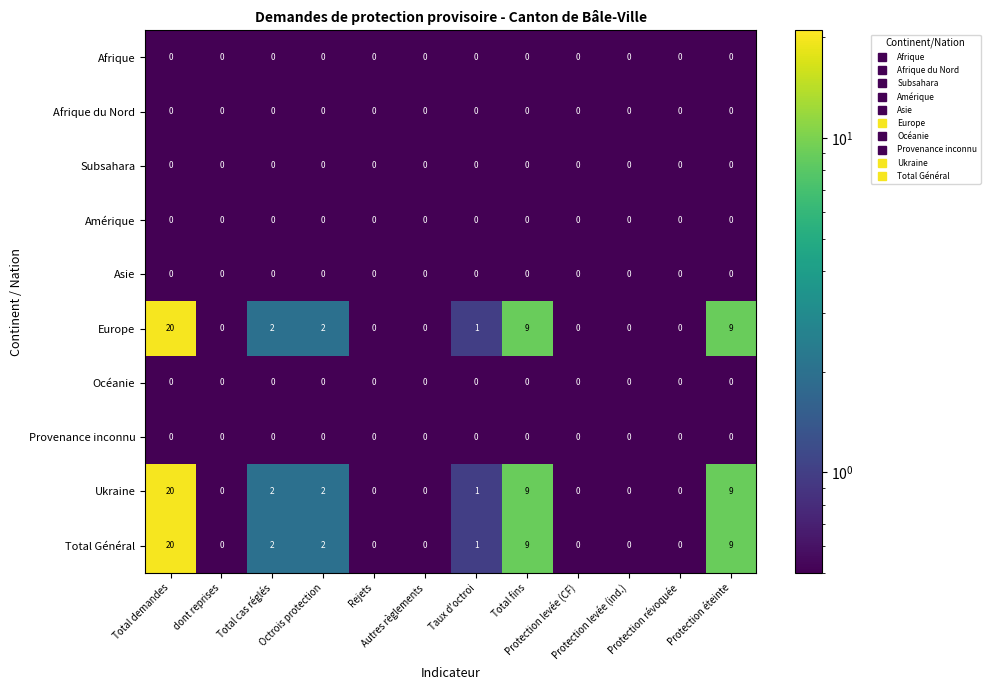

At which category is the sum across all series the highest?

Total demandes